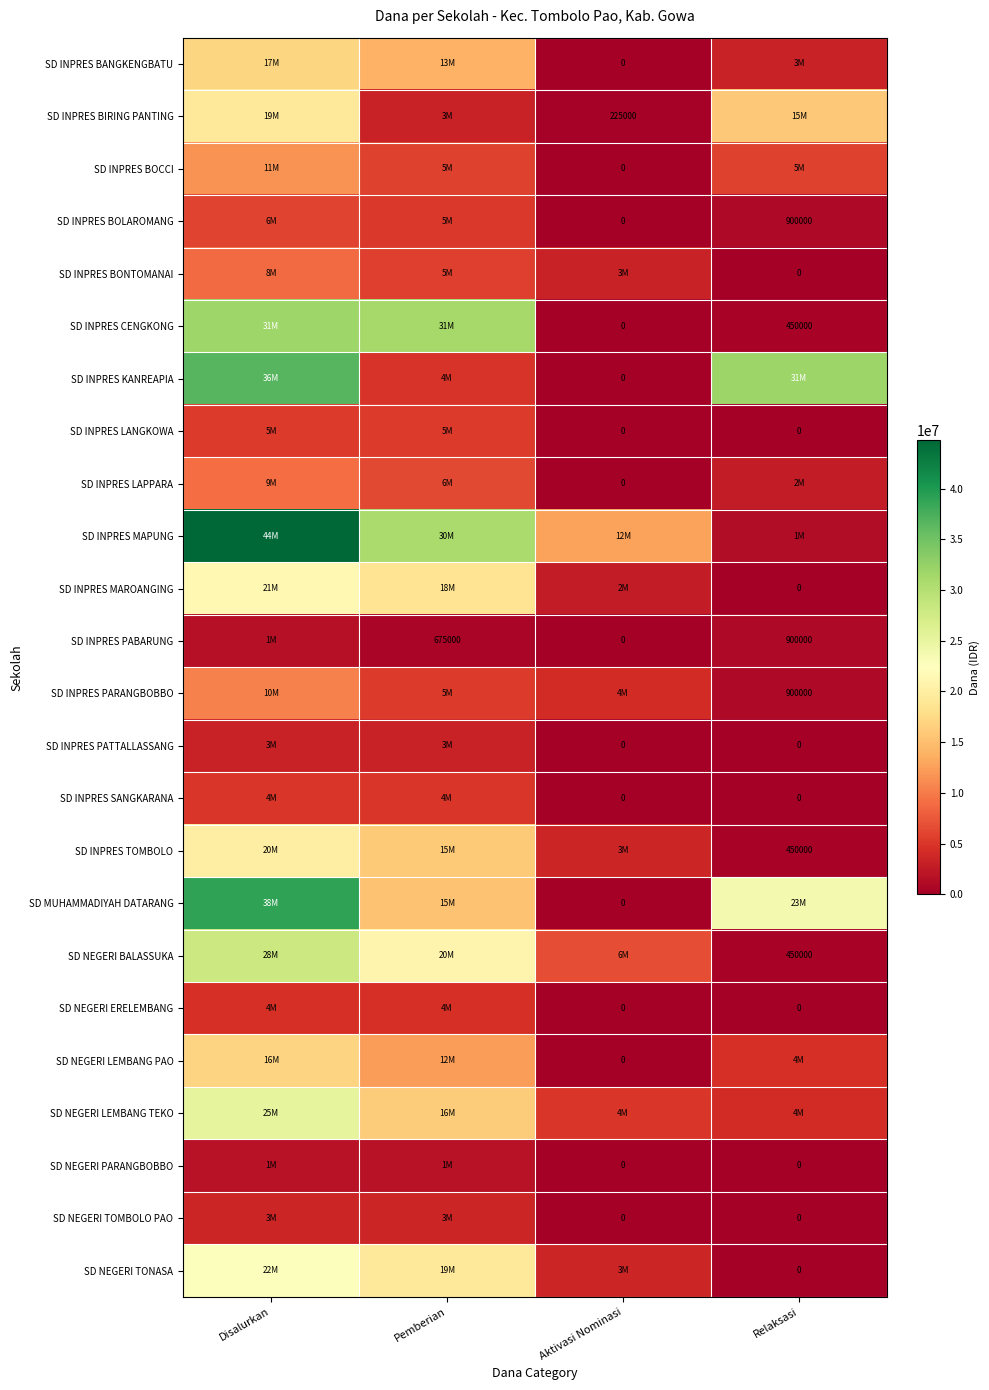

The value of SD INPRES TOMBOLO at Relaksasi is 450000. True or false?

True